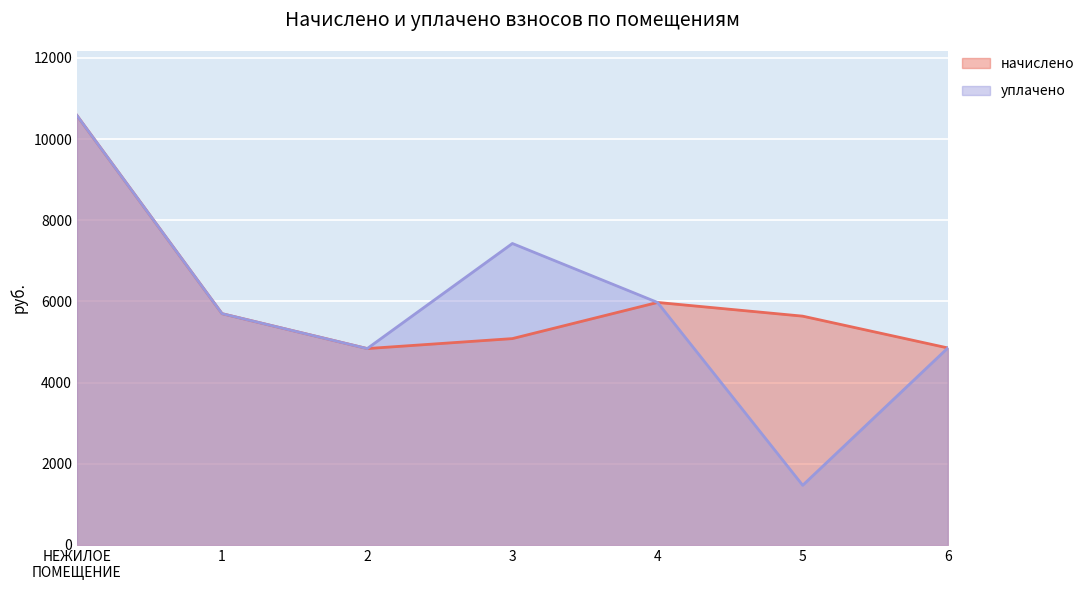

True or false: уплачено has a value of 10583.0 at НЕЖИЛОЕ
ПОМЕЩЕНИЕ.

True